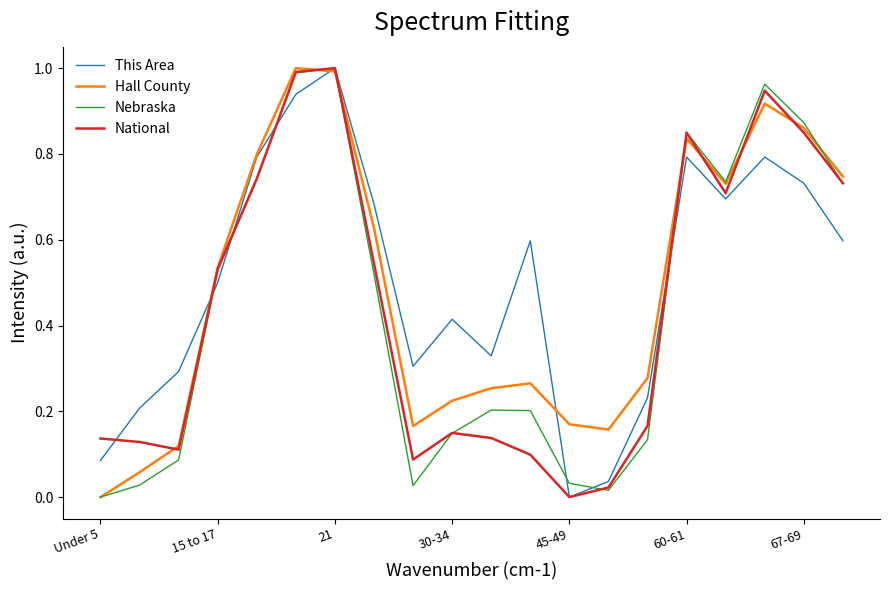

In Nebraska, how many points are lower than both neighbors (excluding endpoints)?

3